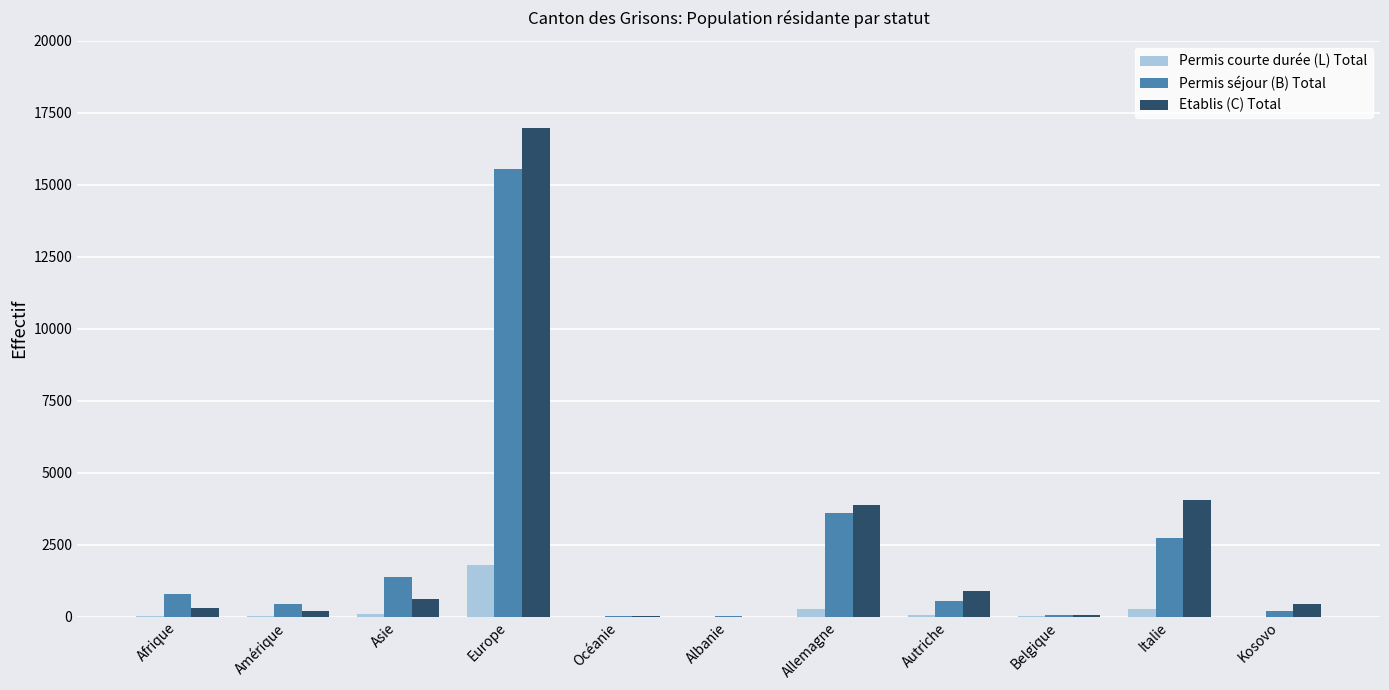

What are all the series names shown in the legend?

Permis courte durée (L) Total, Permis séjour (B) Total, Etablis (C) Total